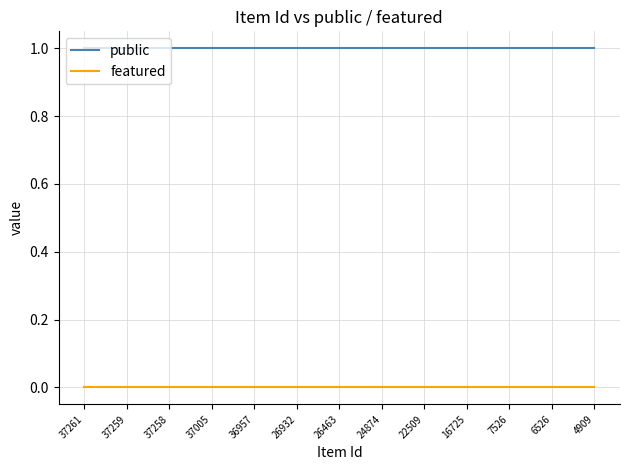

True or false: featured and public intersect in this chart.

False